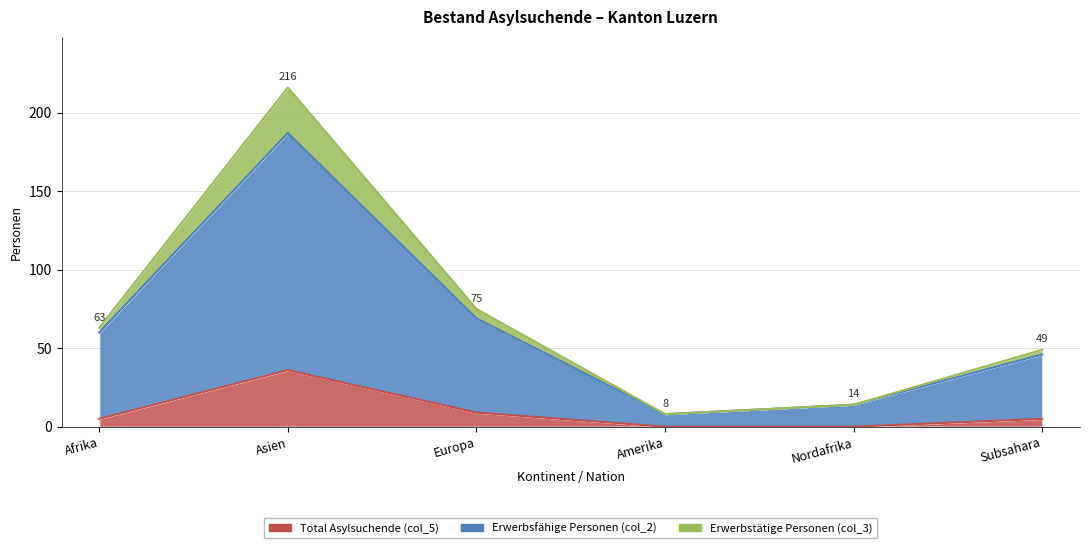

What is the greatest value displayed?

216